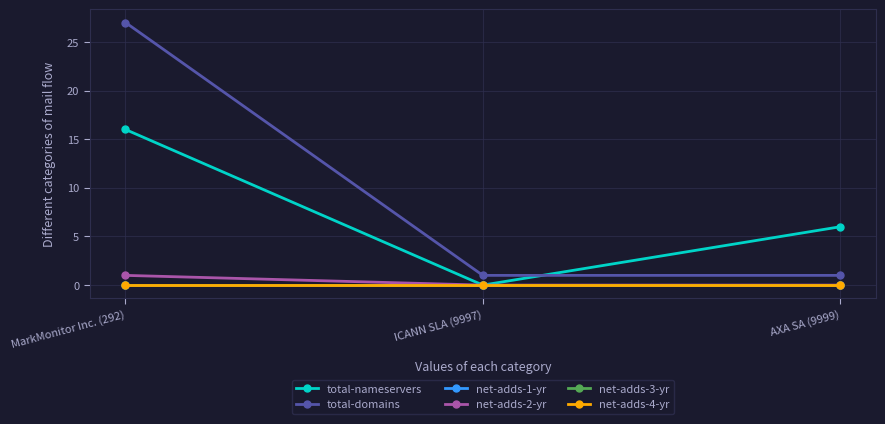

Does the chart have visible grid lines?

Yes